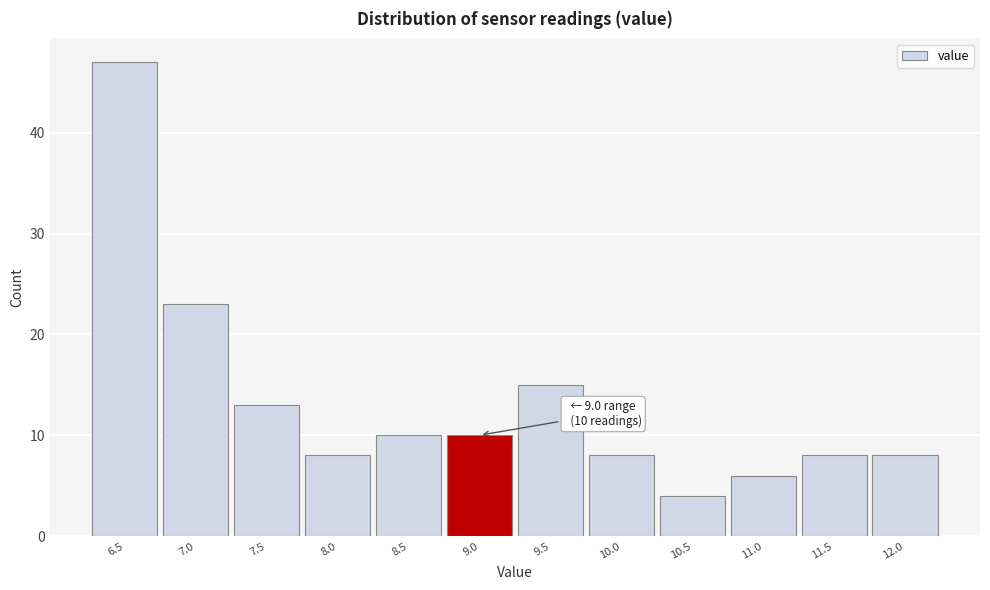

Reading right to left, what are all the values shown in this chart?

8	8	6	4	8	15	10	10	8	13	23	47